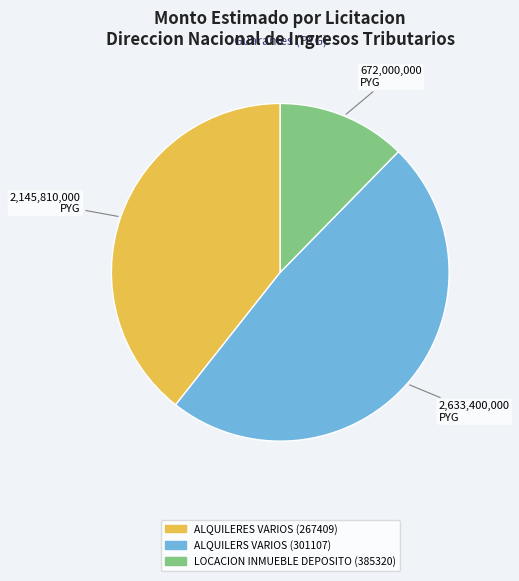

Approximately how many times larger is the value at ALQUILERES VARIOS (267409) compared to ALQUILERS VARIOS (301107)?

0.8